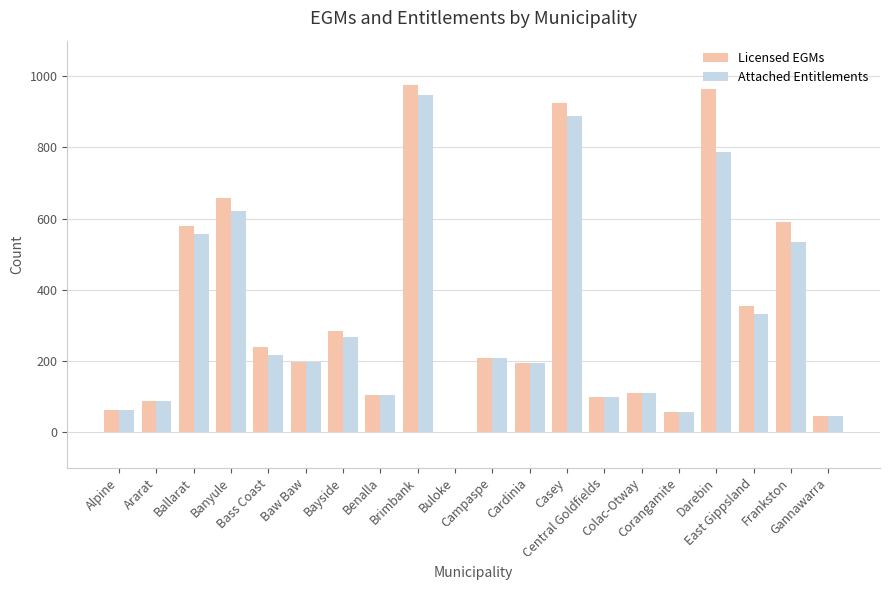

What is the sum of all Attached Entitlements values?

6316